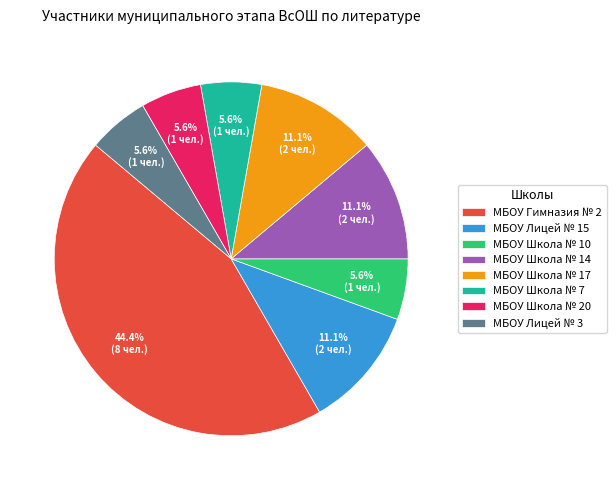

The МБОУ Гимназия № 2 slice represents 30% of the pie. True or false?

False